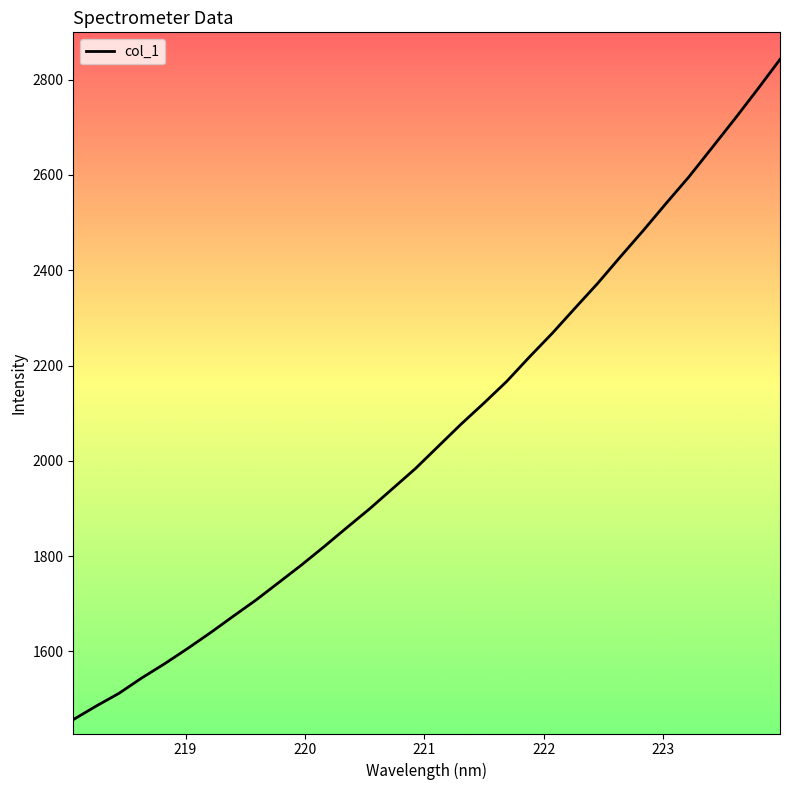

What is the smallest value displayed?

1456.6